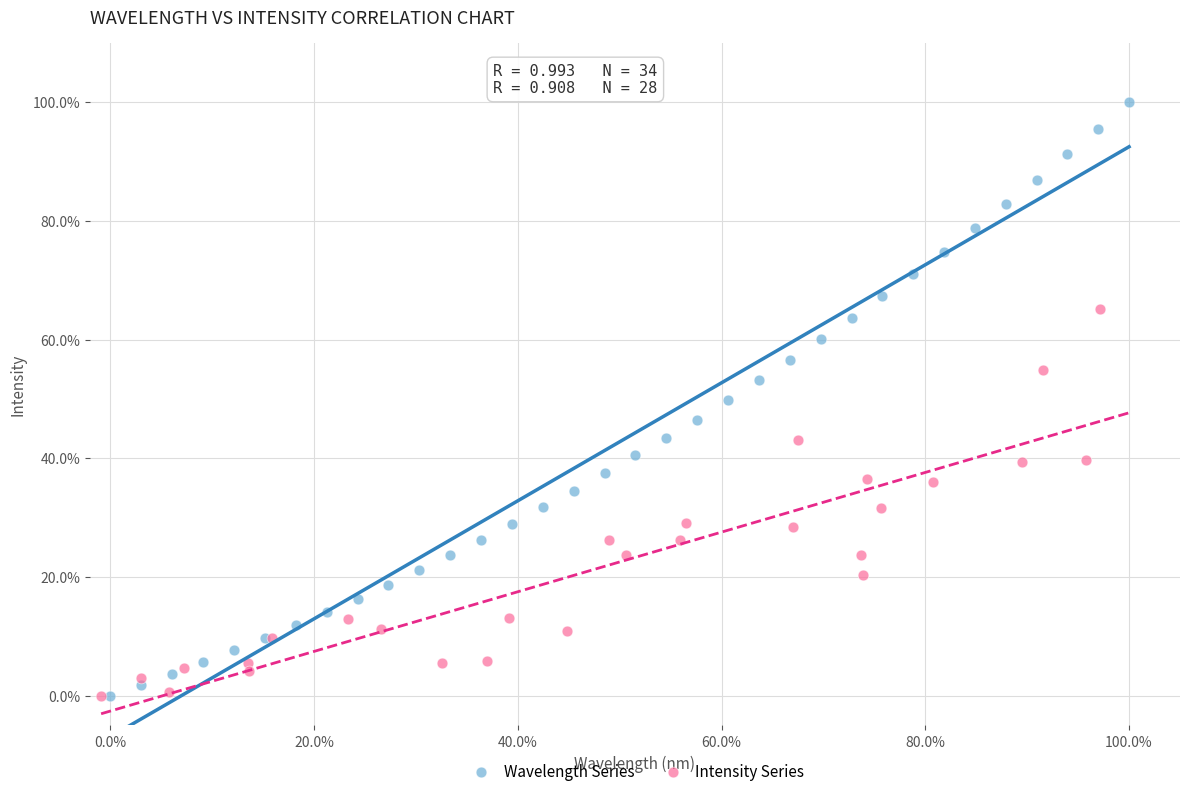

Which series has the largest Y range (max minus min)?

Wavelength Series